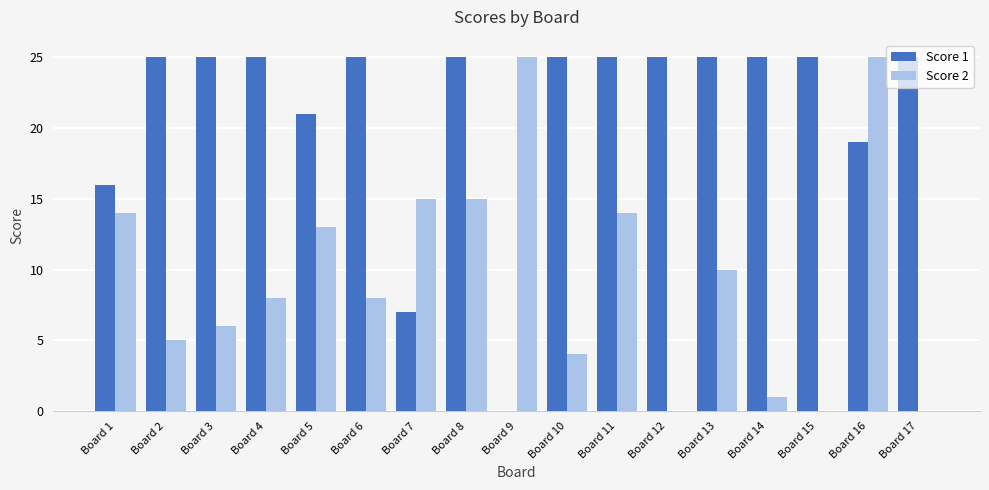

What is the sum of the Score 1 values at Board 6 and Board 12?

50